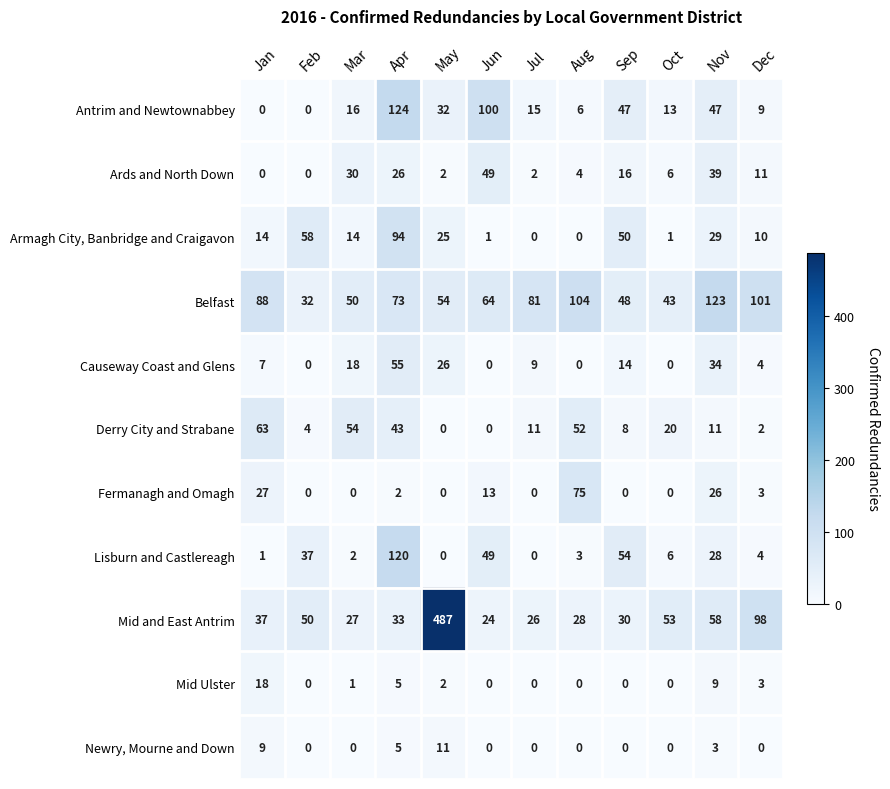

Is it true that Antrim and Newtownabbey equals 11 at Aug?

False